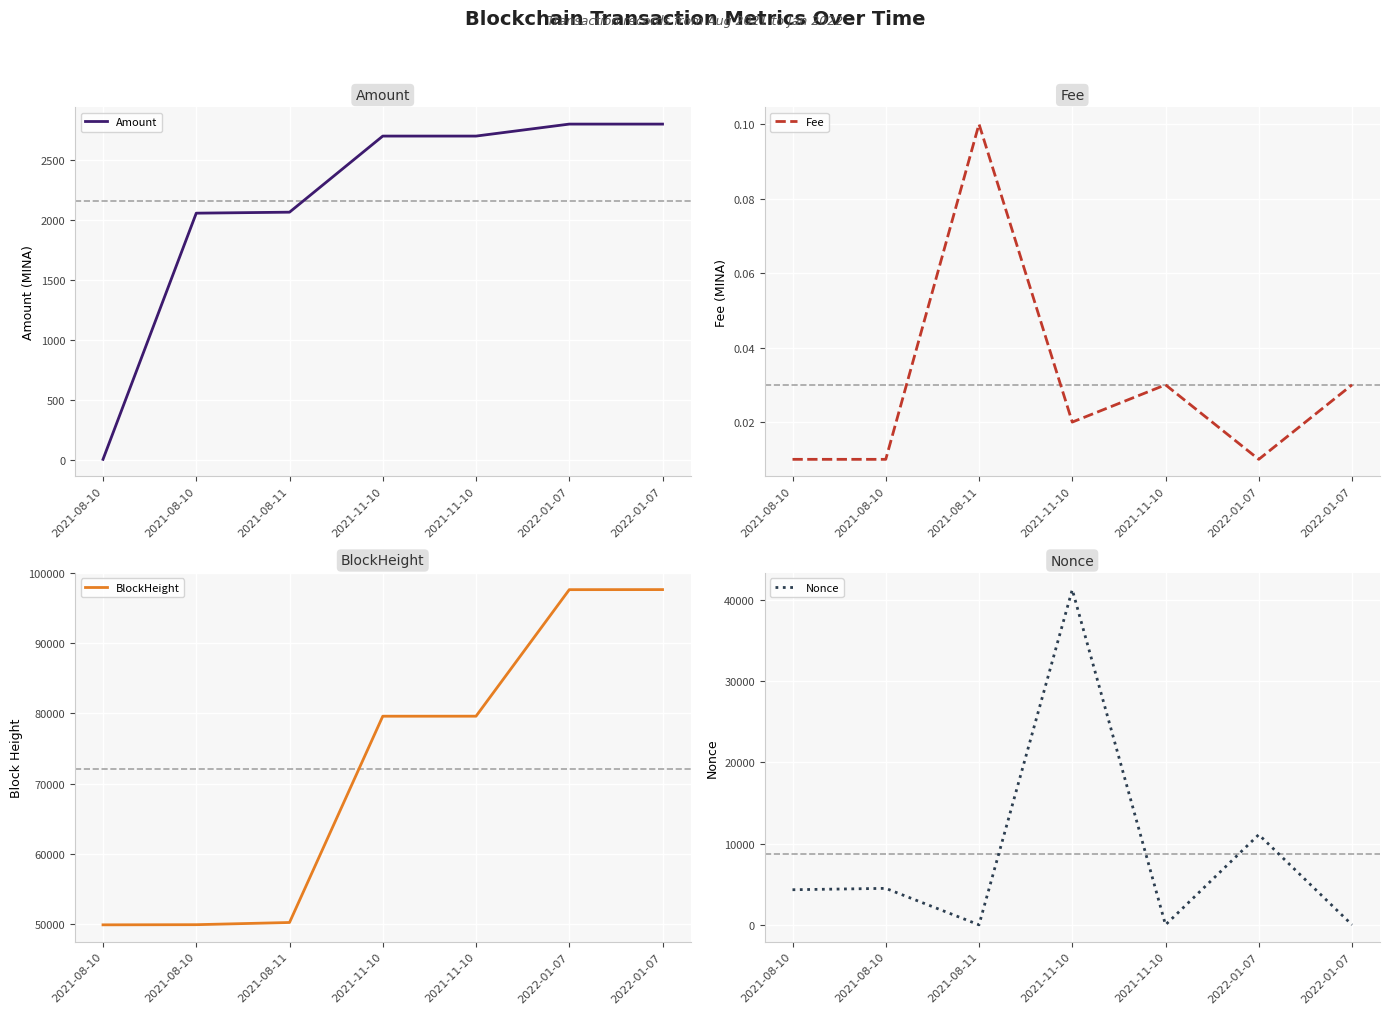

Which series changed the most between 2021-08-10 and 2021-11-10?

Nonce